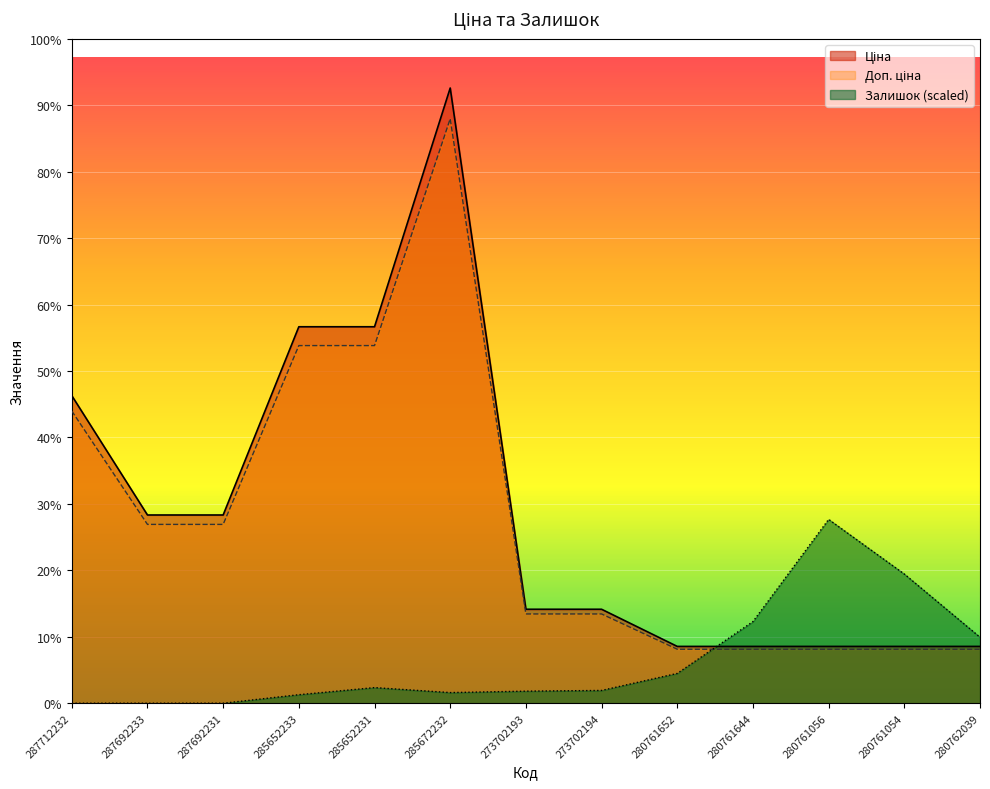

What is the label of the 13th point from the right?

287712232